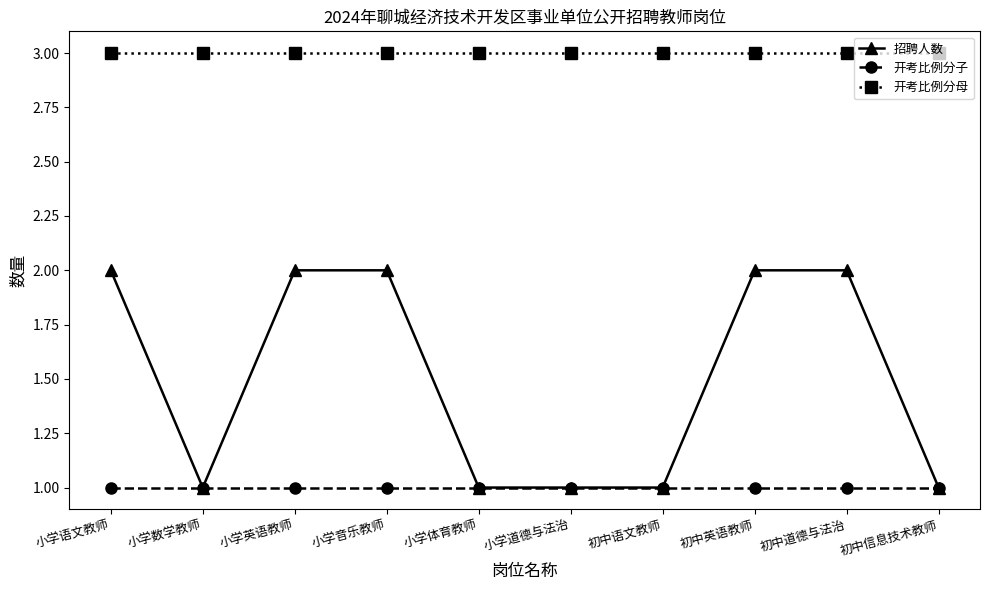

What is the highest value of the 开考比例分母 series?

3